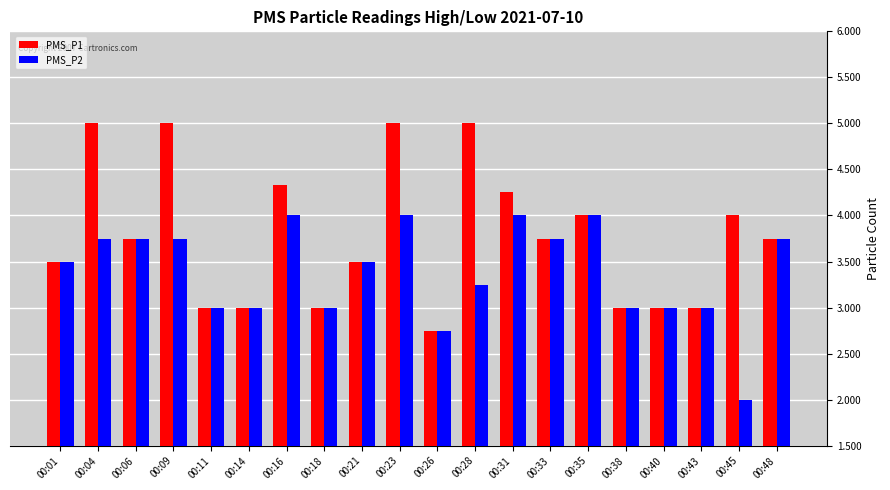

How many groups of bars are there?

20